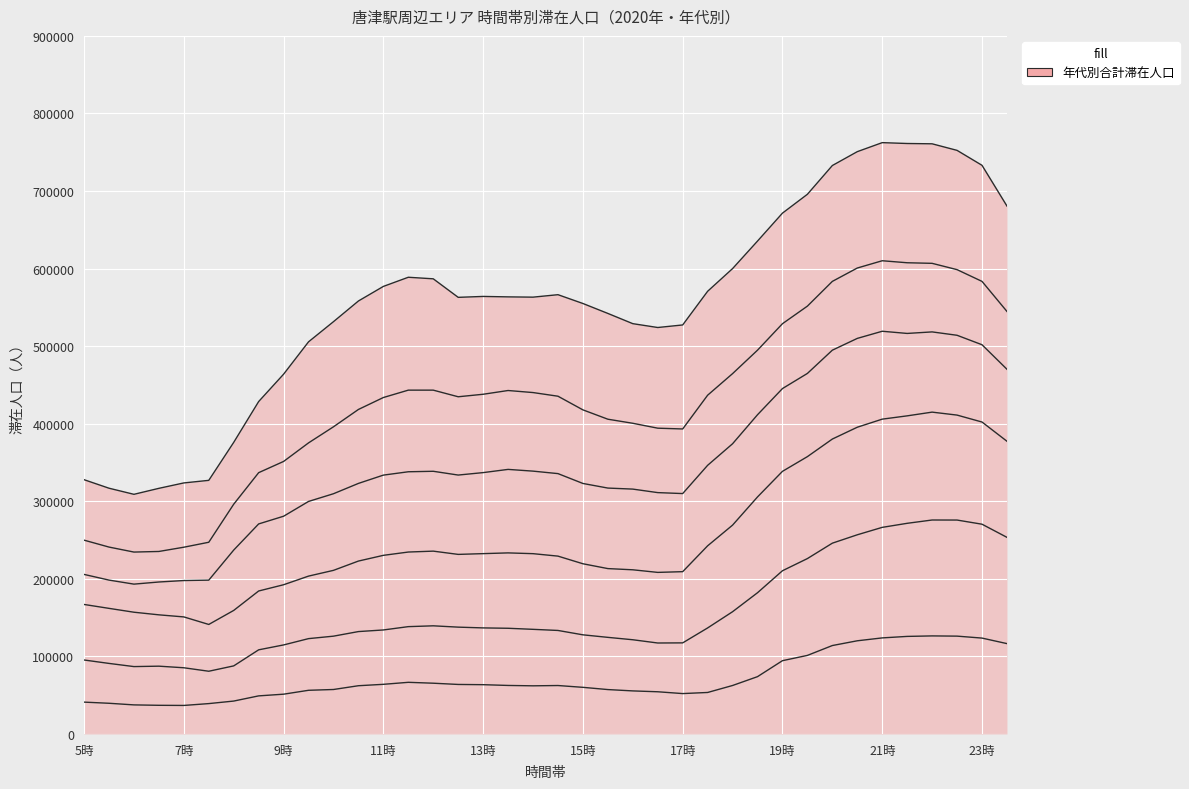

What position from the left is 12時?

15